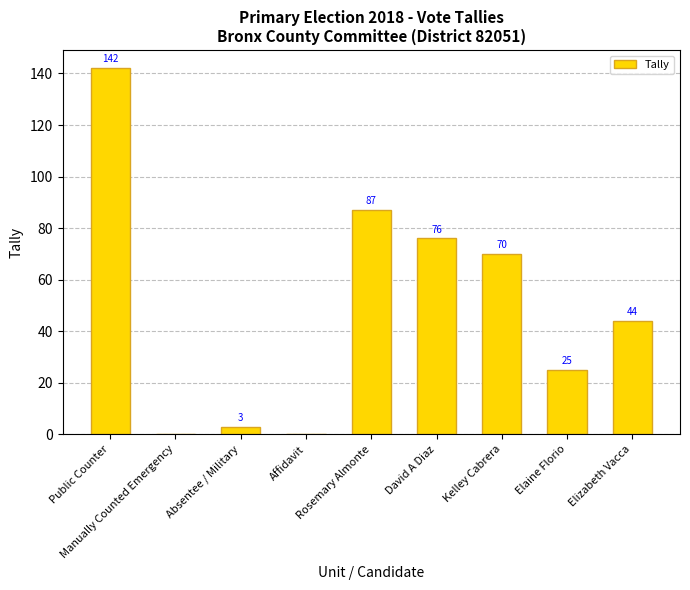

What is the sum of all values?

447